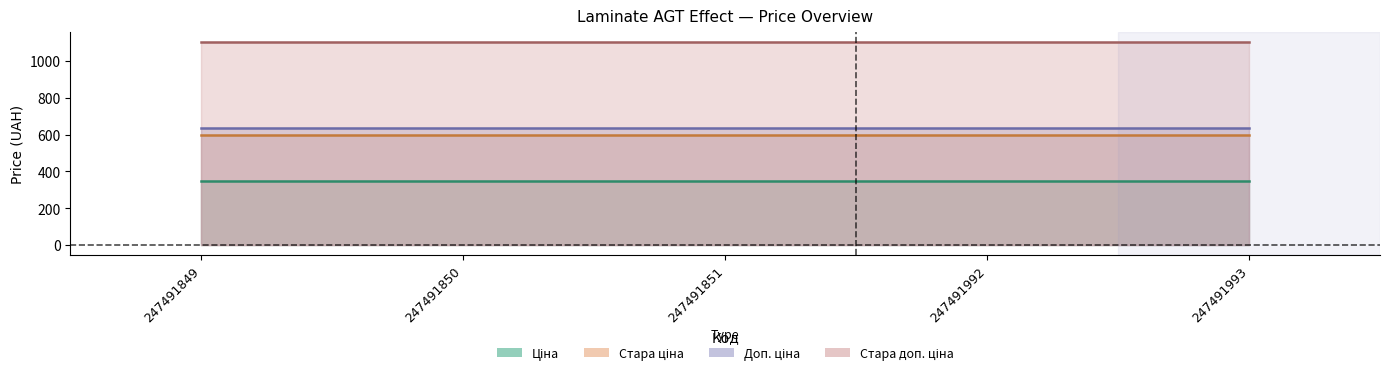

What value does the Стара доп. ціна series have at 247491993?

1100.0